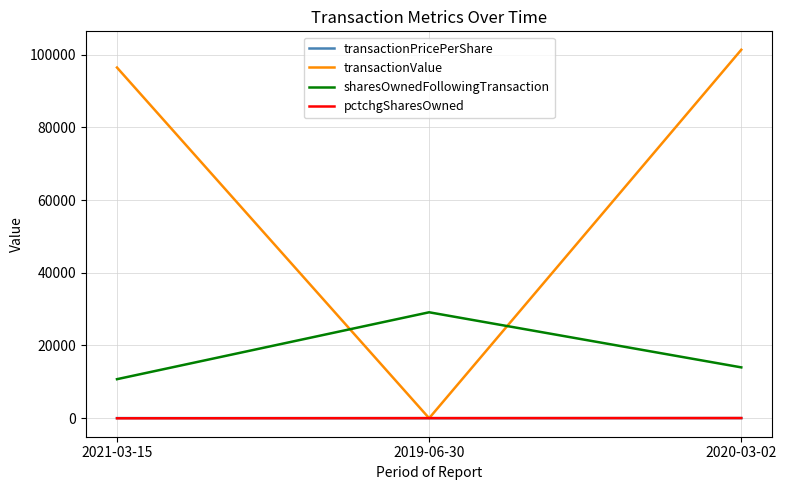

What position from the right is 2020-03-02?

1